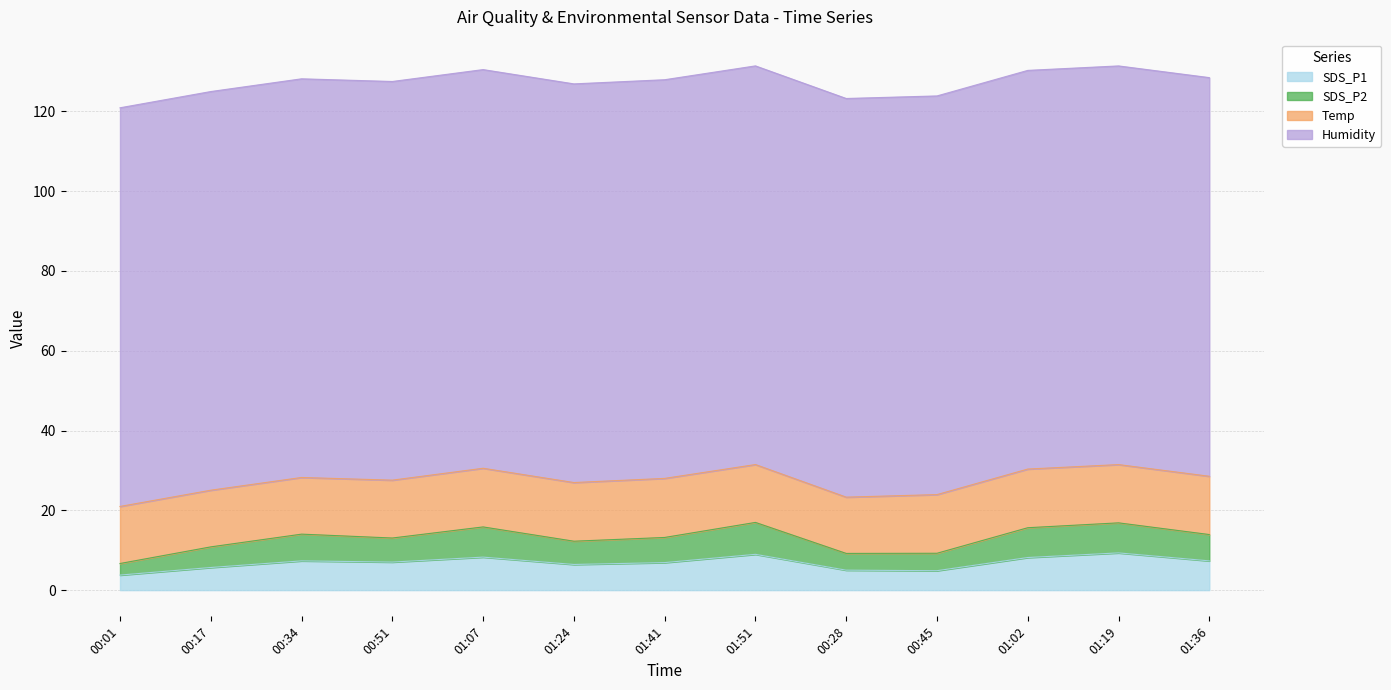

Which has a higher value, 00:45 or 01:51?

01:51